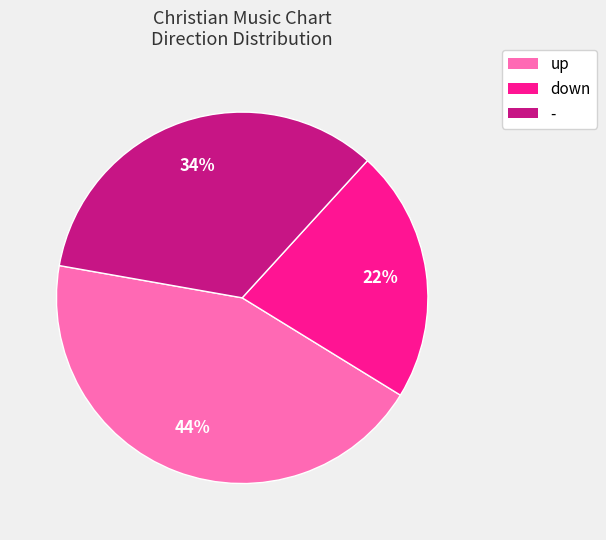

Approximately how many times larger is the value at down compared to -?

0.6